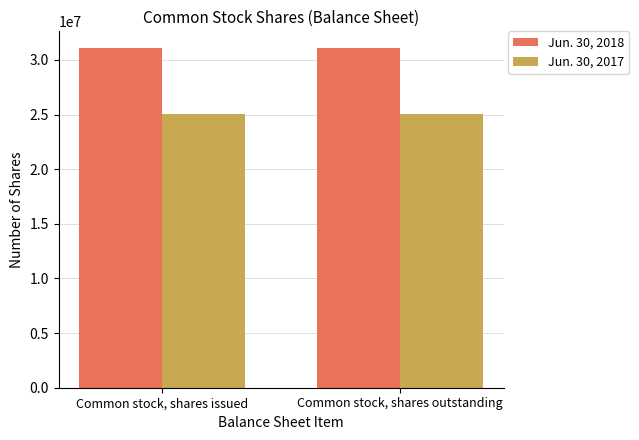

How many groups of bars are there?

2